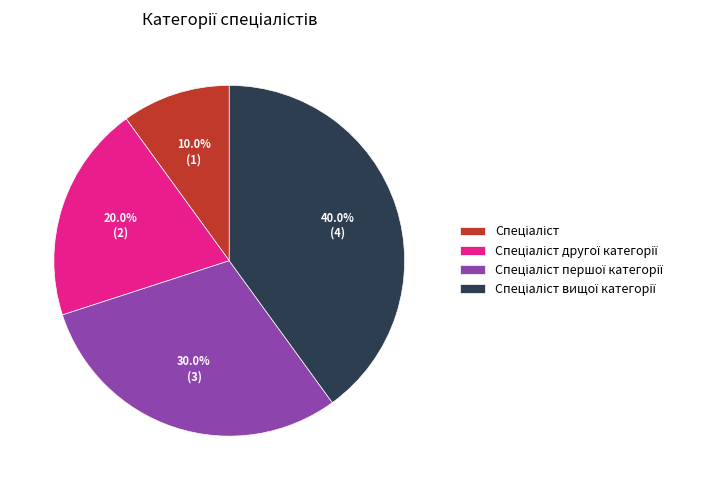

To the nearest percent, what is the average slice percentage?

25%